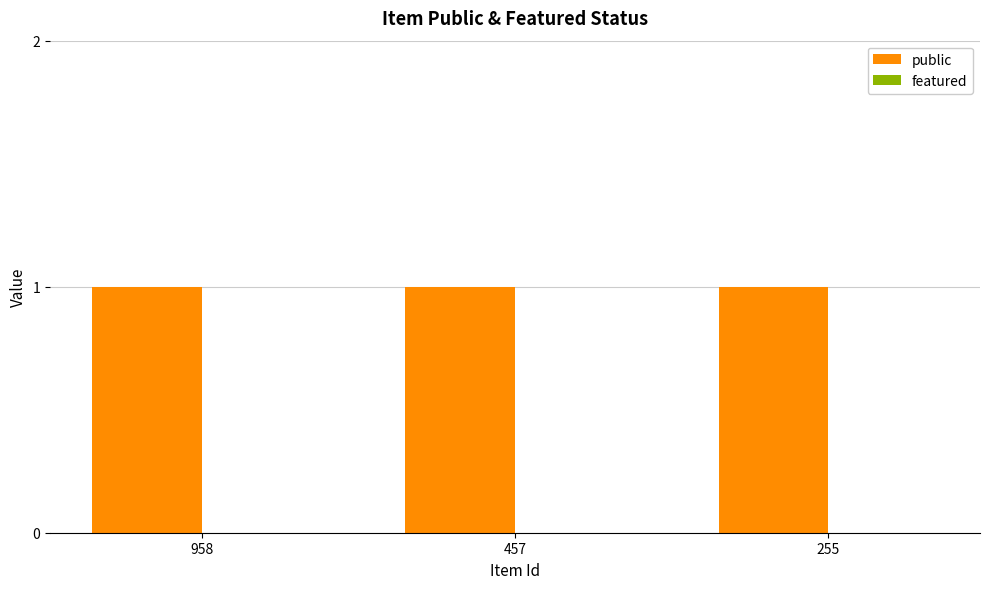

What is the maximum value shown in the chart?

1